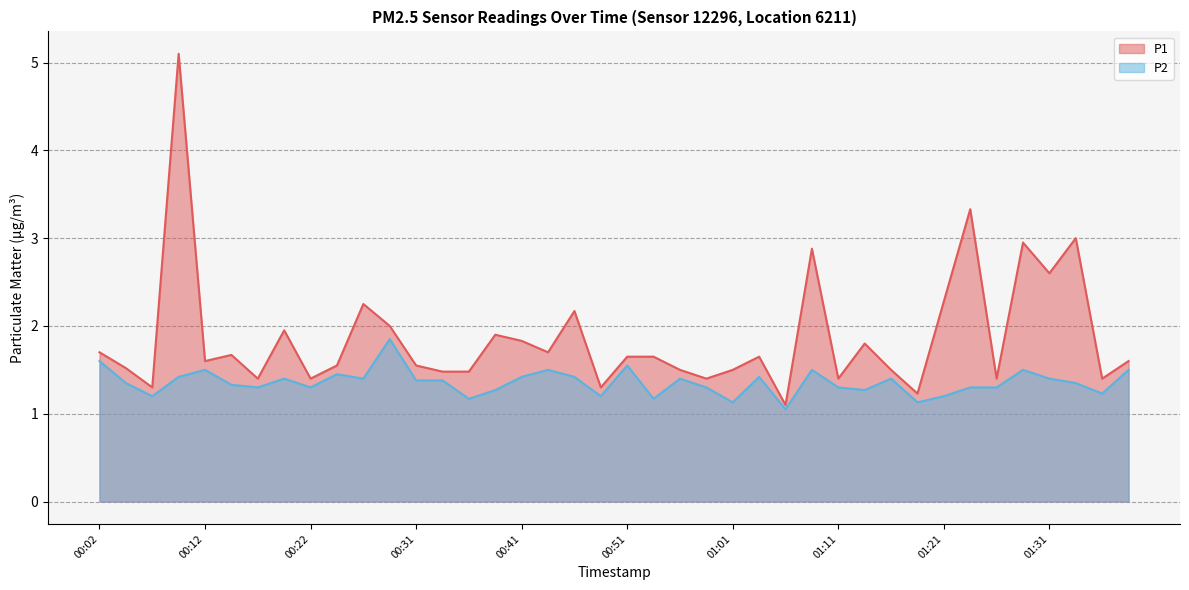

List the series in order of their overall mean, lowest first.

P2, P1